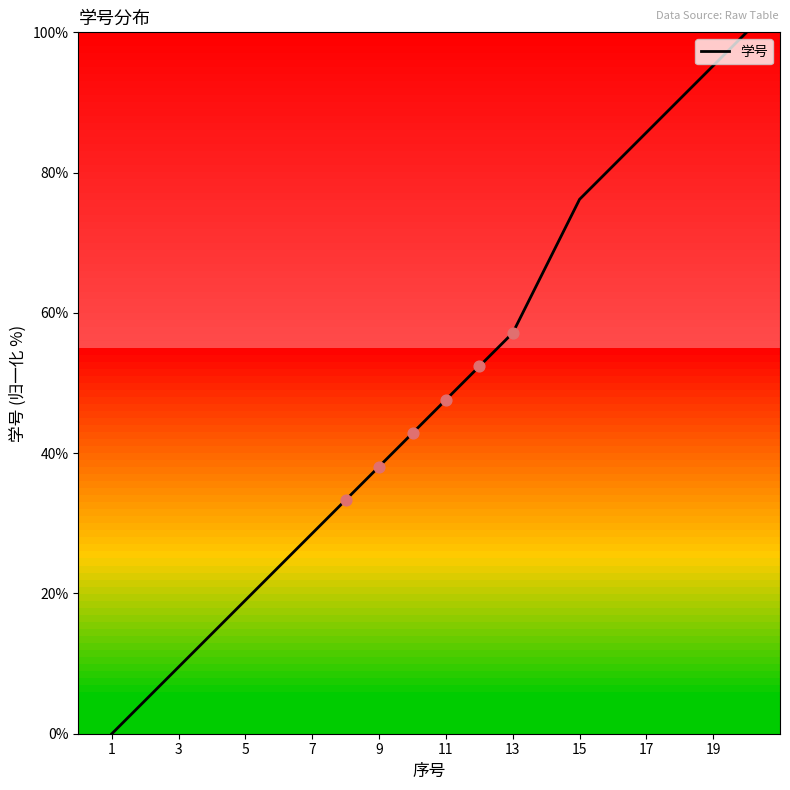

What is the greatest value displayed?

100.0